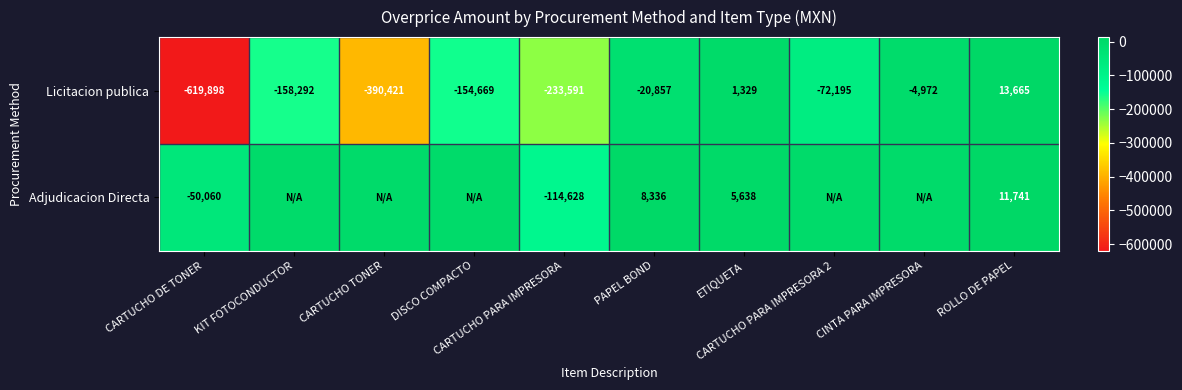

What is the maximum value for Licitacion publica?

13665